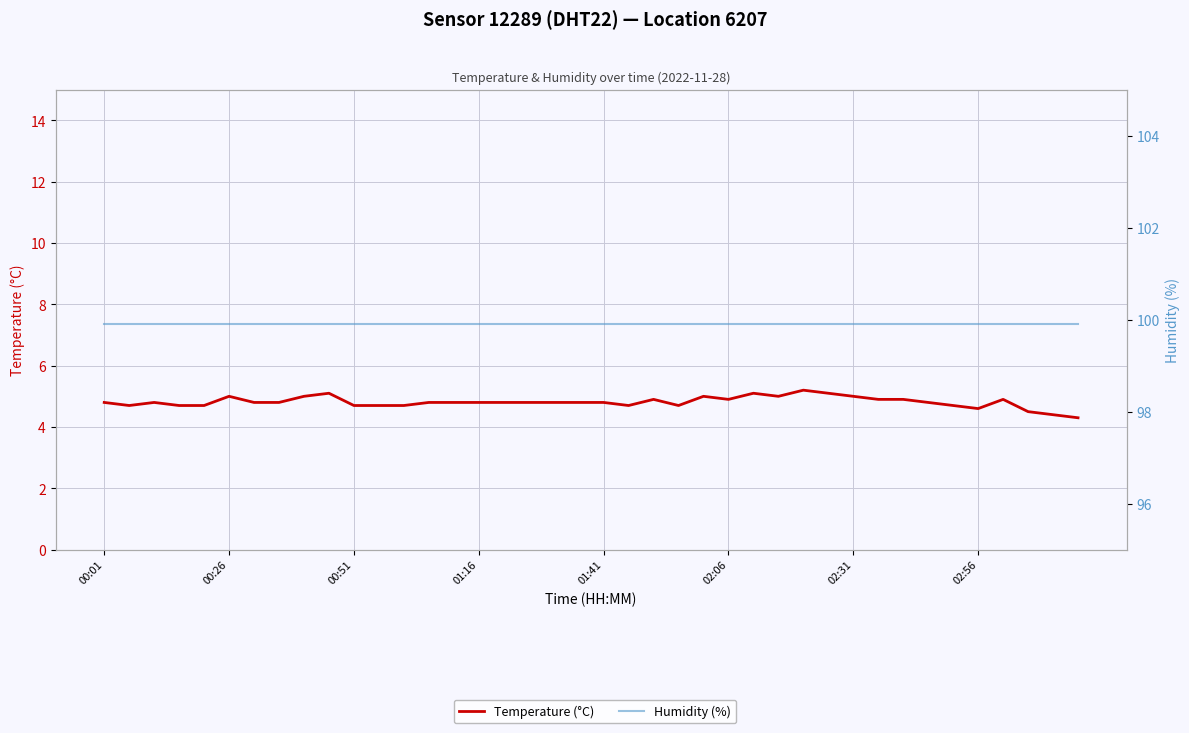

At 34, list the series in order from largest to smallest.

Humidity (%), Temperature (°C)